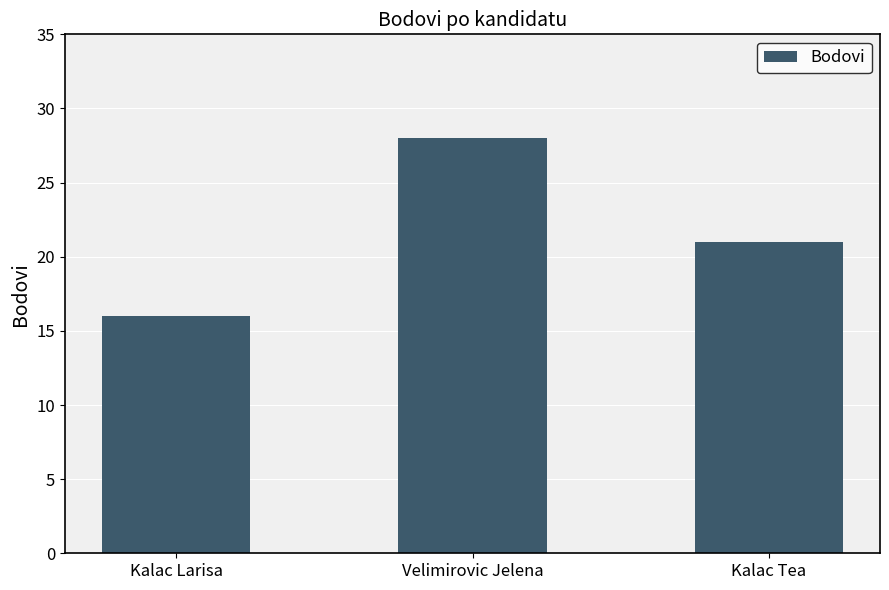

At which category does the chart reach its peak across all series?

Velimirovic Jelena